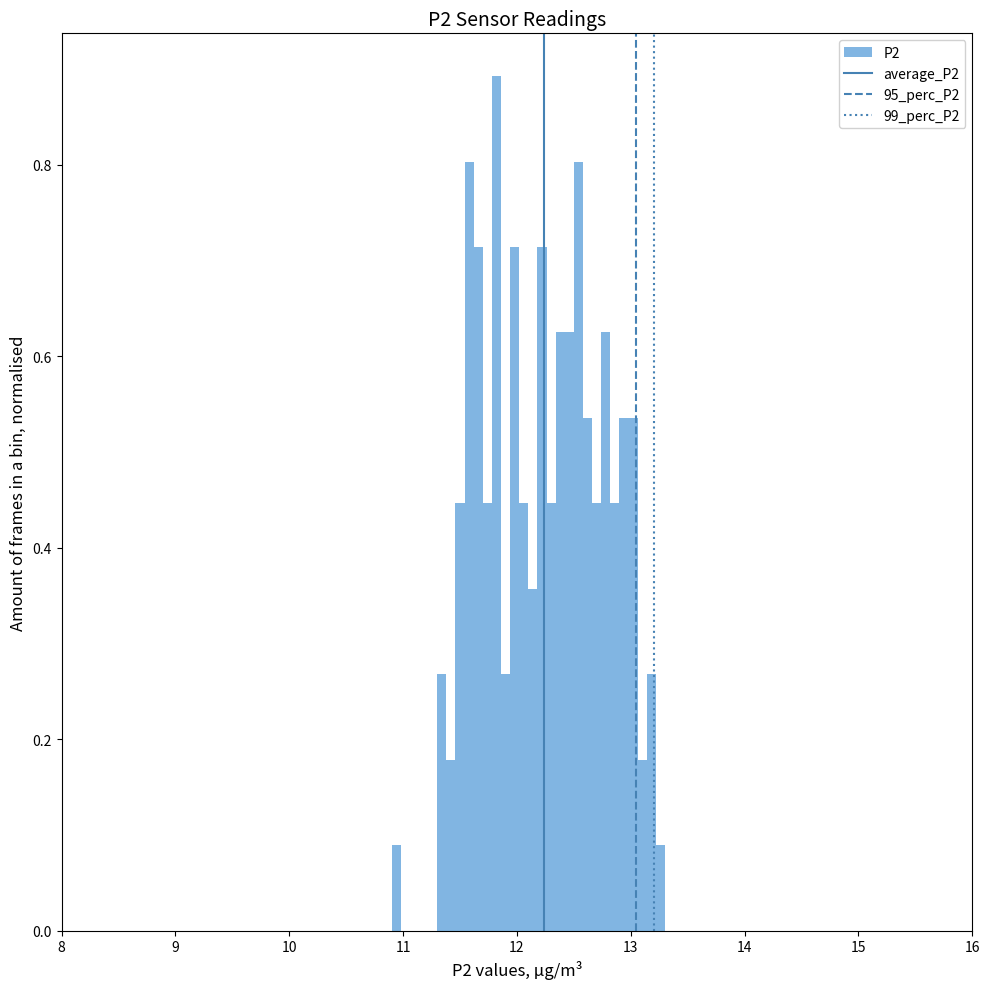

Around what value on the x-axis is the tallest bar? Give the approximate position of its centre, as read against the axis.

11.8